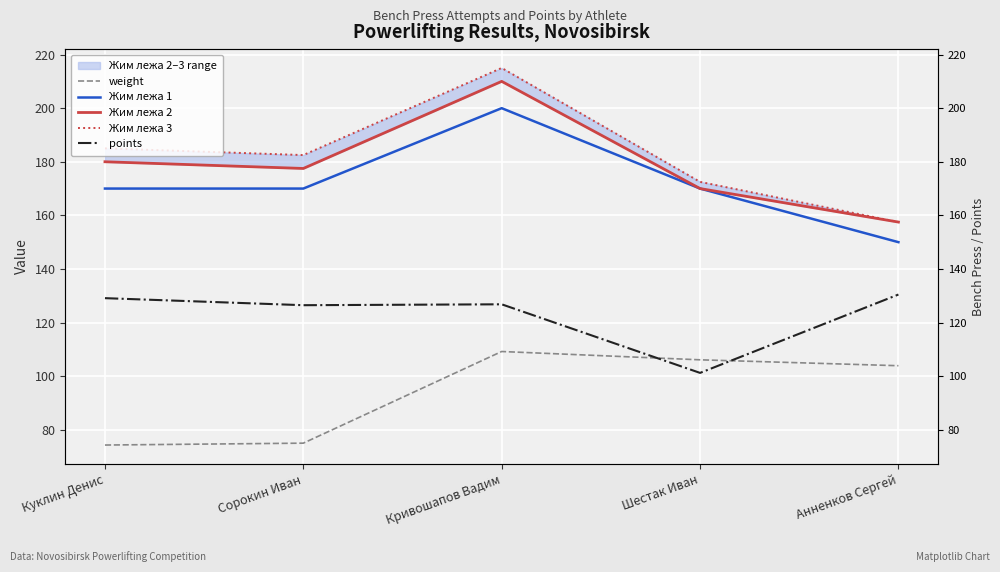

What is the label of the 3rd point from the left?

Кривошапов Вадим